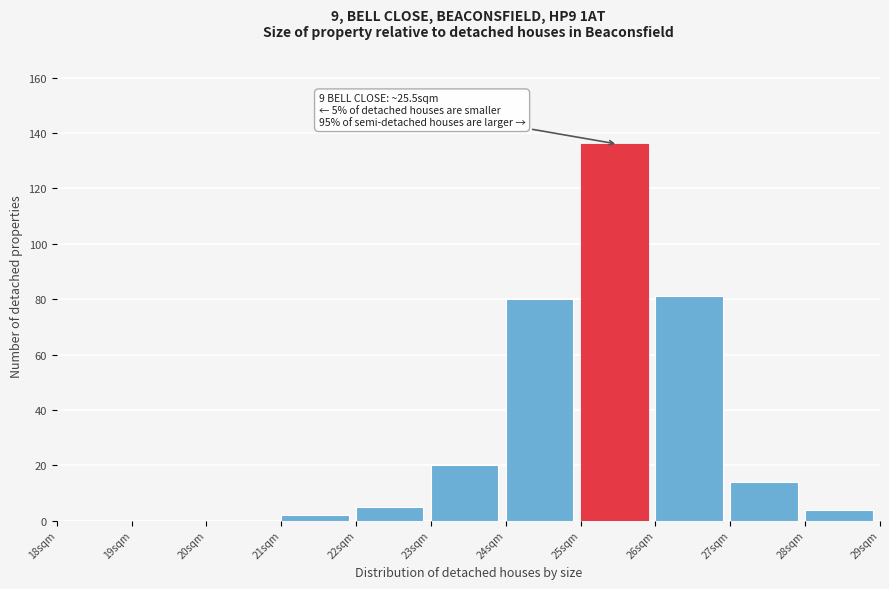

Over which range of the x-axis is the bar tallest?

25 to 26